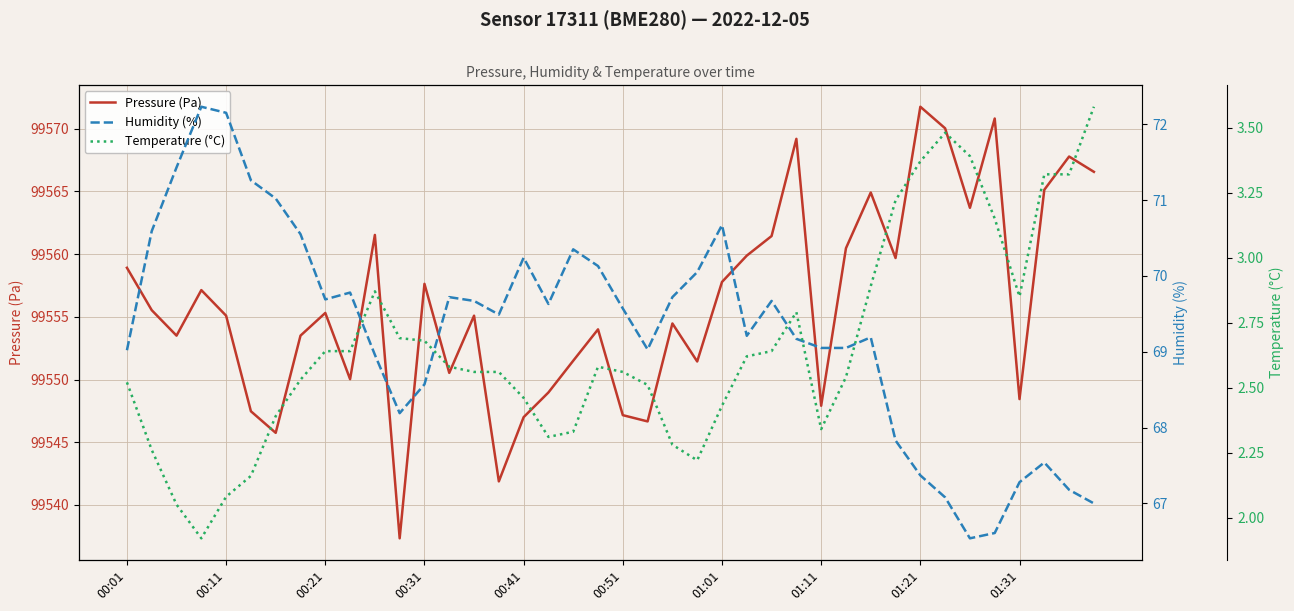

What is the minimum value for Pressure (Pa)?

99537.3